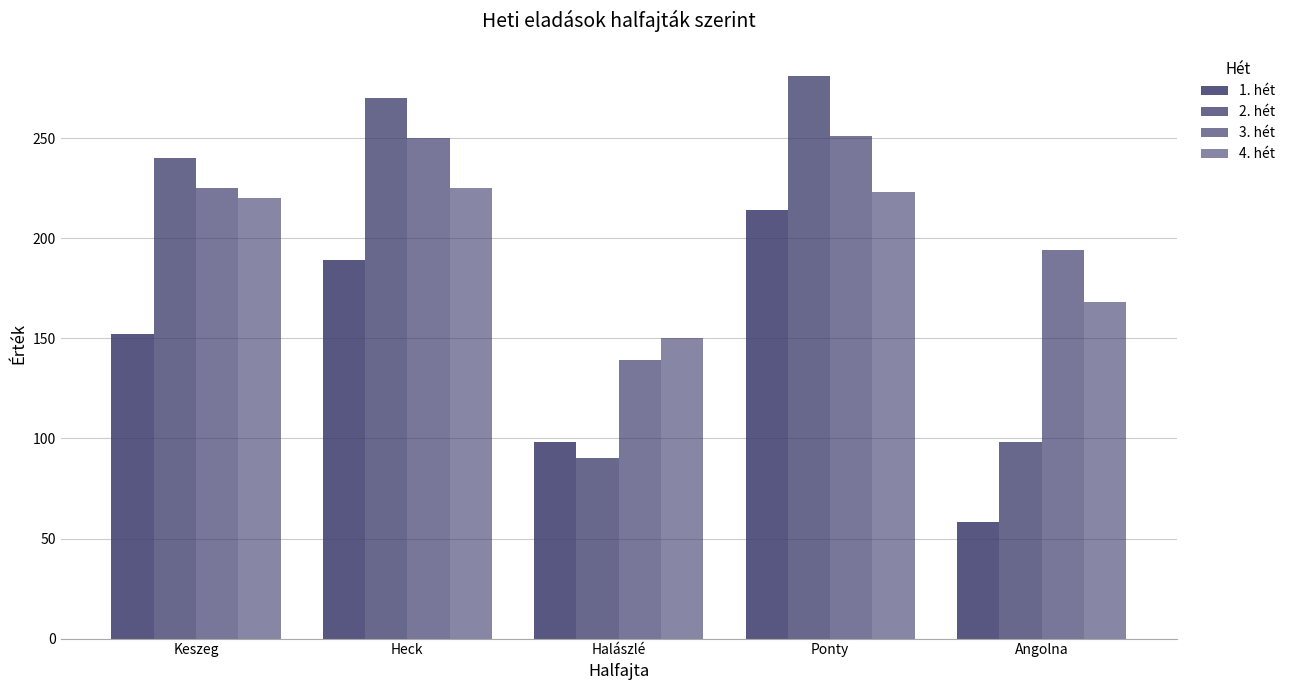

Count the number of data series in this chart.

4